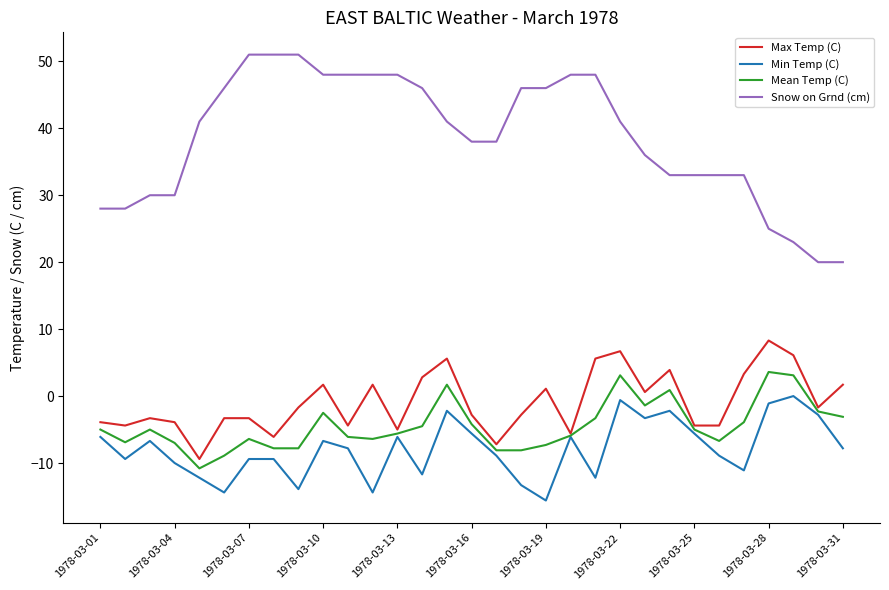

What is the highest value of the Mean Temp (C) series?

3.6